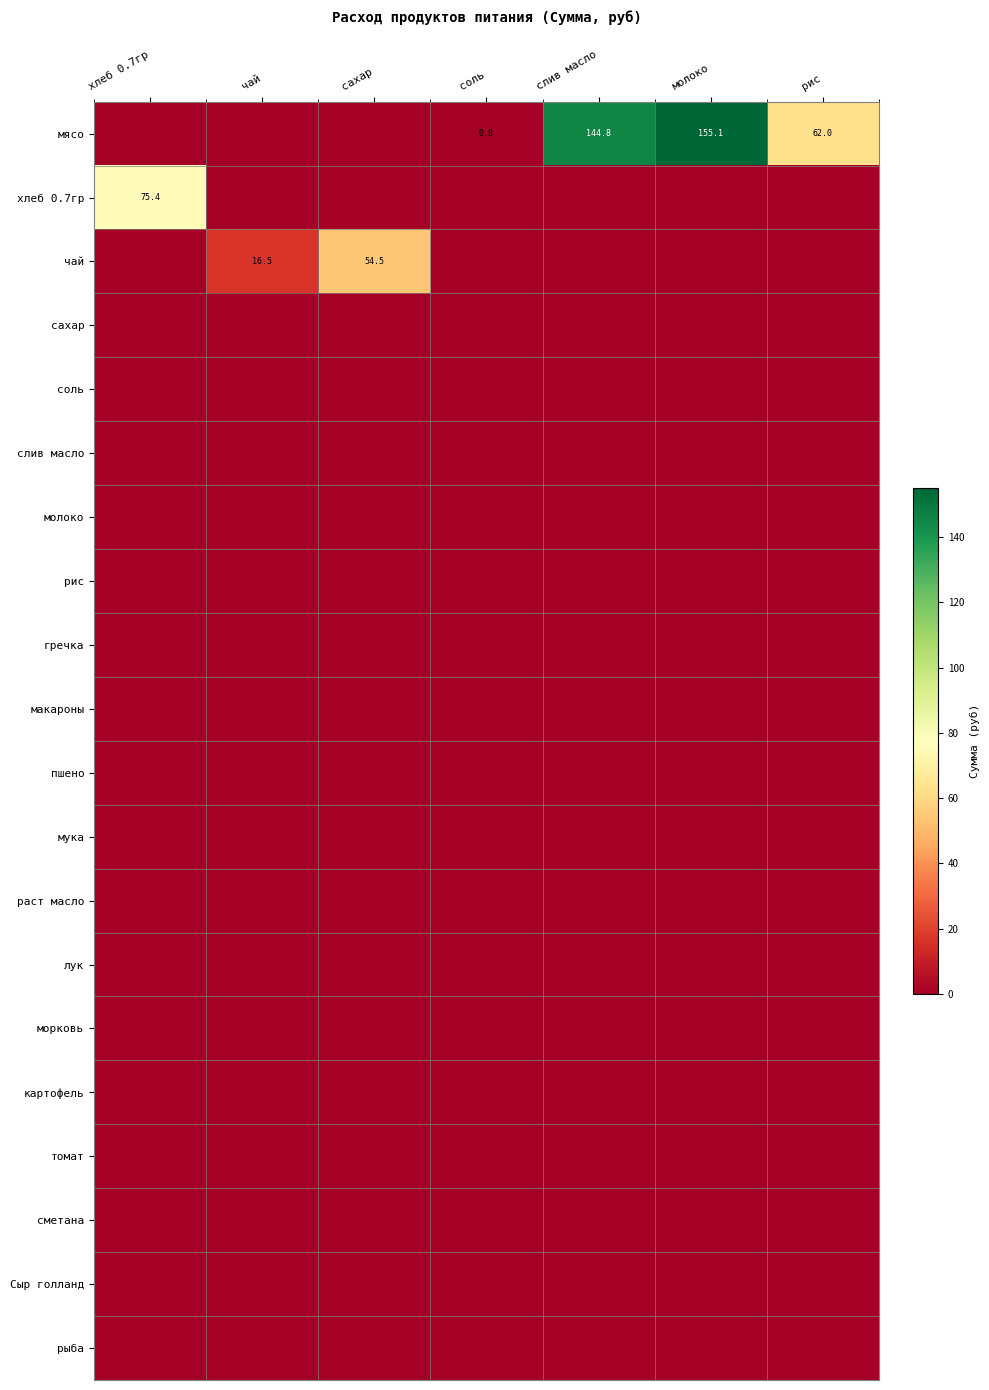

At how many categories does at least one series exceed 102?

2